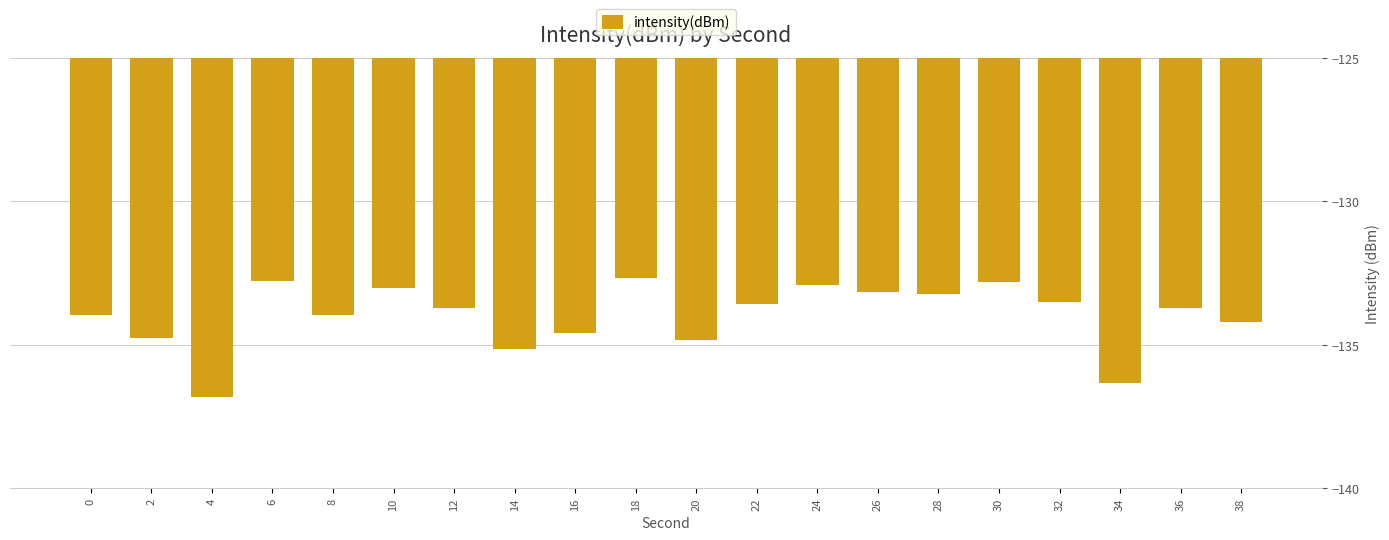

What is the sum of all values?

-2679.6